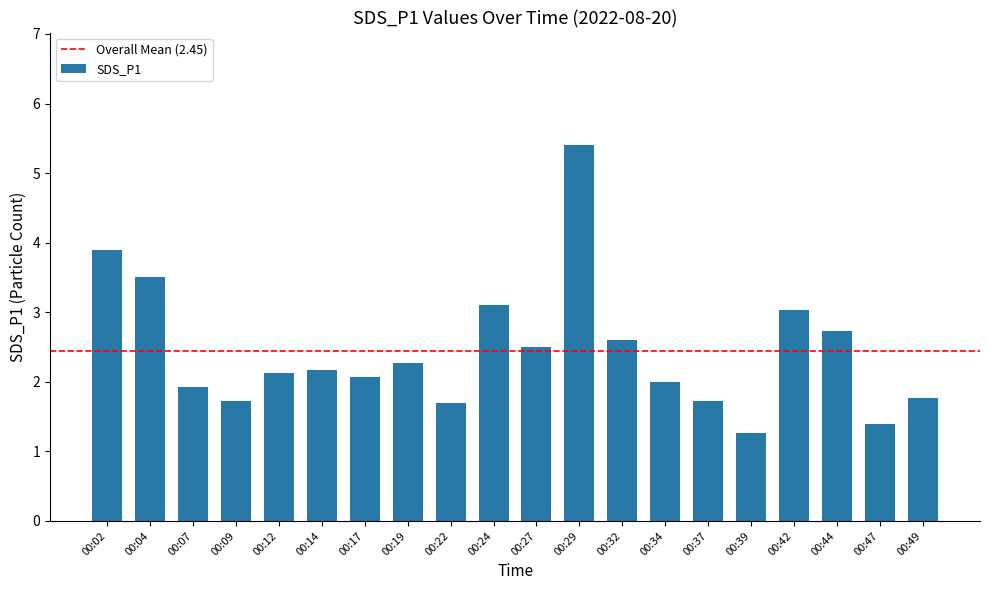

Reading left to right, extract all data points from this chart.

00:02=3.9	00:04=3.5	00:07=1.9	00:09=1.7	00:12=2.1	00:14=2.2	00:17=2.1	00:19=2.3	00:22=1.7	00:24=3.1	00:27=2.5	00:29=5.4	00:32=2.6	00:34=2.0	00:37=1.7	00:39=1.3	00:42=3.0	00:44=2.7	00:47=1.4	00:49=1.8